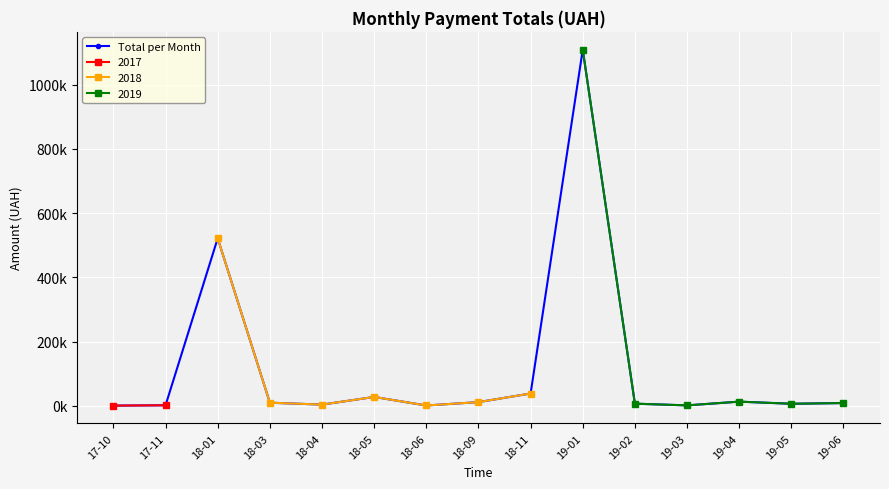

Reading left to right, transcribe all the data shown in this chart.

940.7	1937.0	521613.7	10044.4	4061.7	27912.2	1320.0	11820.0	38597.8	1108852.6	6981.8	1663.1	13313.0	6714.9	8903.5